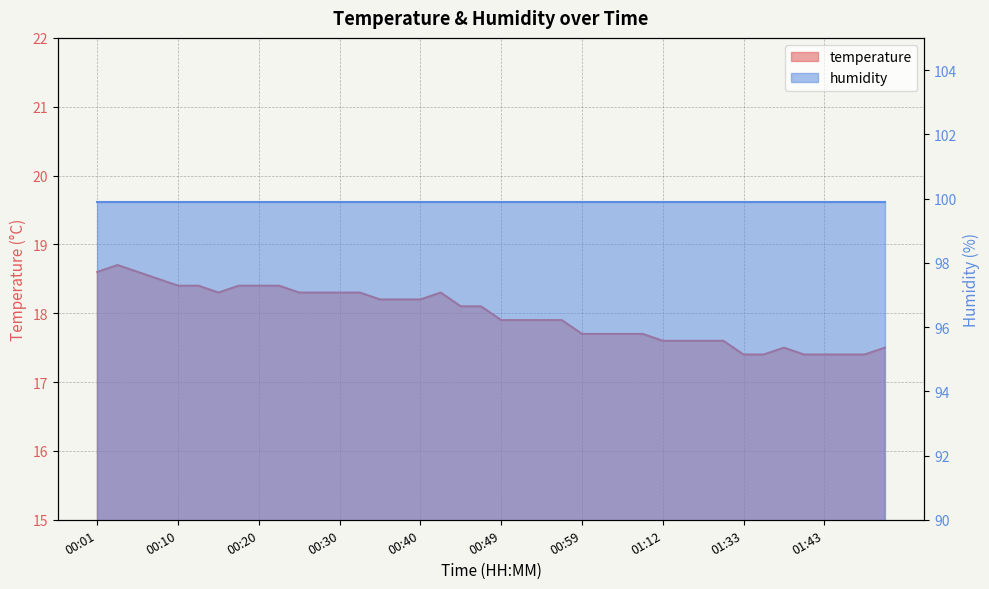

What is the maximum value shown in the chart?

18.7